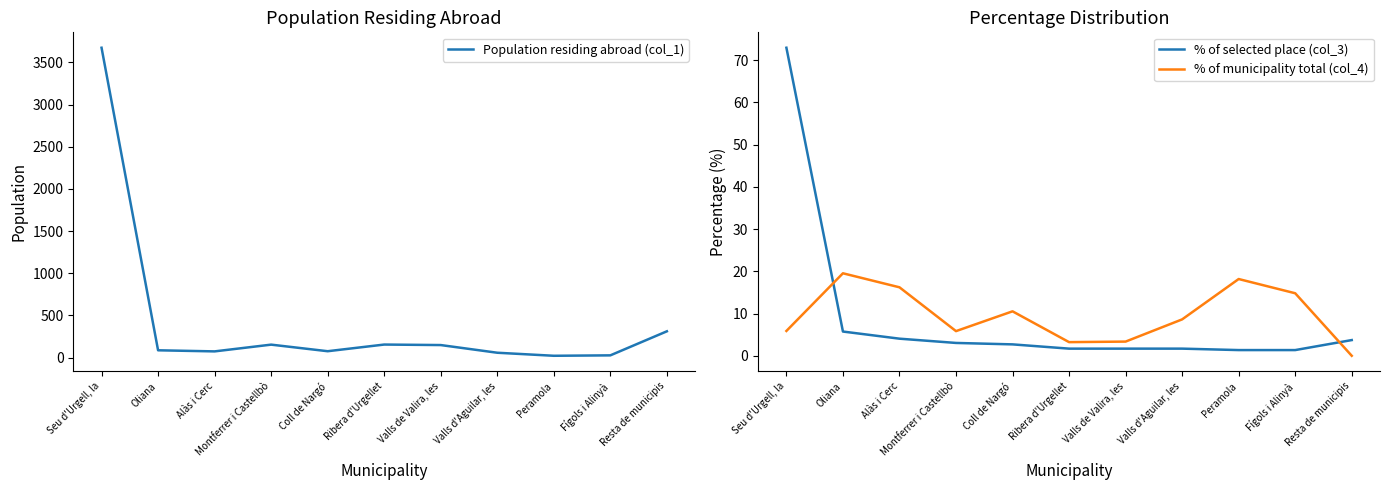

Reading left to right, transcribe all the data shown in this chart.

Population residing abroad (col_1): Seu d'Urgell, la=3673.0	Oliana=87.0	Alàs i Cerc=74.0	Montferrer i Castellbò=154.0	Coll de Nargó=76.0	Ribera d'Urgellet=155.0	Valls de Valira, les=149.0	Valls d'Aguilar, les=58.0	Peramola=22.0	Fígols i Alinyà=27.0	Resta de municipis=312.0
% of selected place (col_3): Seu d'Urgell, la=73.0	Oliana=5.7	Alàs i Cerc=4.0	Montferrer i Castellbò=3.0	Coll de Nargó=2.7	Ribera d'Urgellet=1.7	Valls de Valira, les=1.7	Valls d'Aguilar, les=1.7	Peramola=1.4	Fígols i Alinyà=1.4	Resta de municipis=3.7
% of municipality total (col_4): Seu d'Urgell, la=5.9	Oliana=19.5	Alàs i Cerc=16.2	Montferrer i Castellbò=5.8	Coll de Nargó=10.5	Ribera d'Urgellet=3.2	Valls de Valira, les=3.4	Valls d'Aguilar, les=8.6	Peramola=18.2	Fígols i Alinyà=14.8	Resta de municipis=0.0